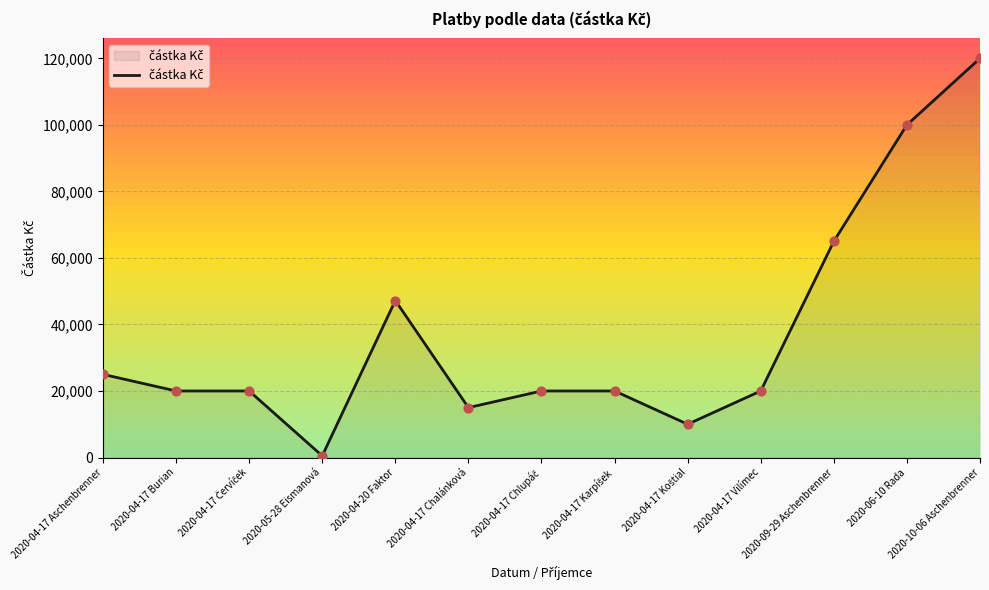

Between 2020-09-29 Aschenbrenner and 2020-06-10 Rada, which is larger?

2020-06-10 Rada